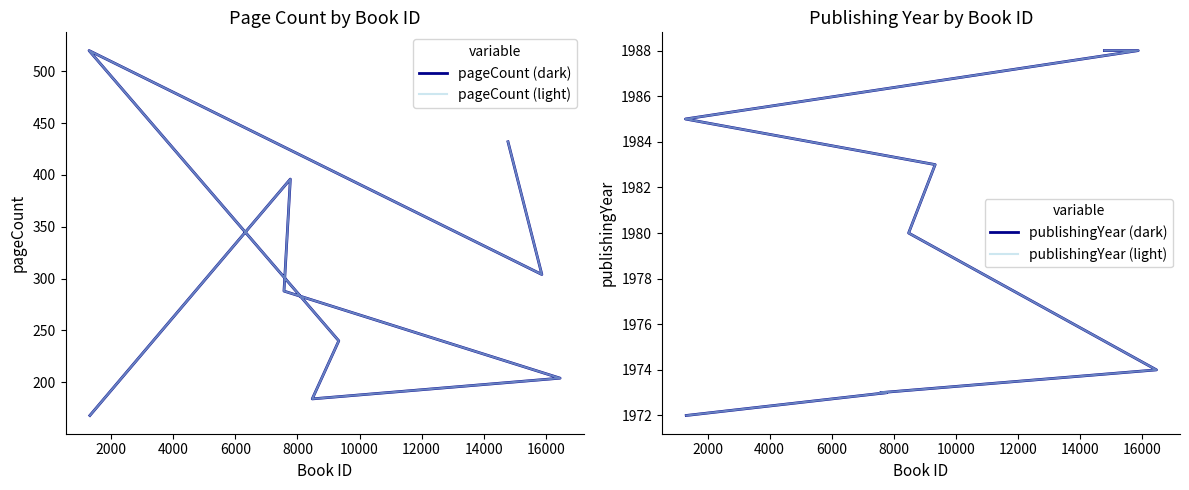

Which series has the widest spread of values?

pageCount